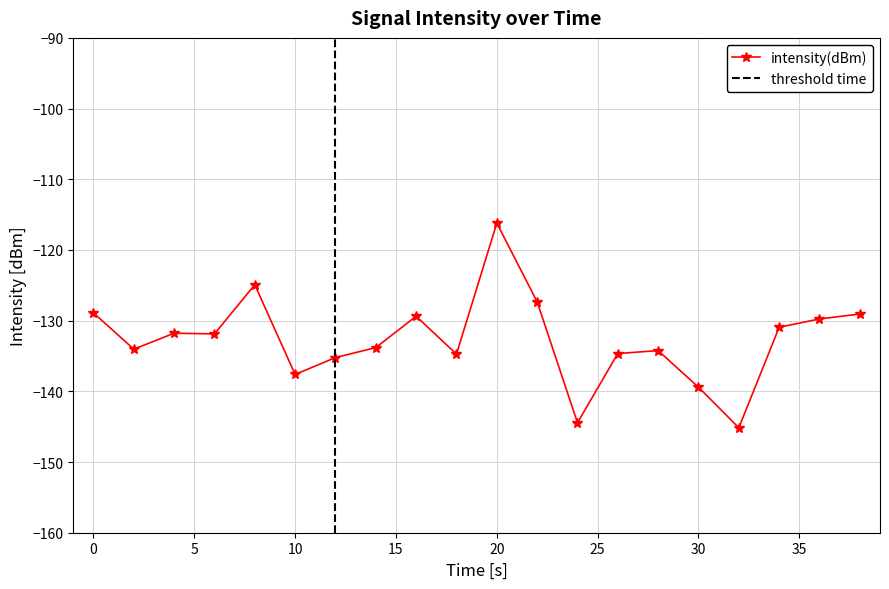

What is the greatest value displayed?

-116.2